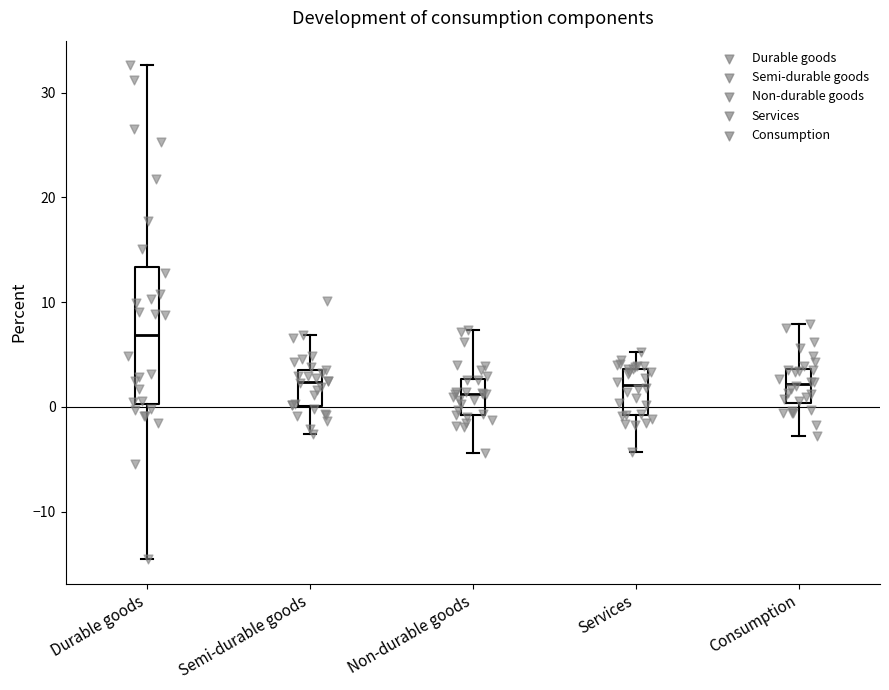

Where does the upper whisker of the box for Non-durable goods end on the y-axis? The values are not printed on the chart, so give them approximately, as read against the axis.

7